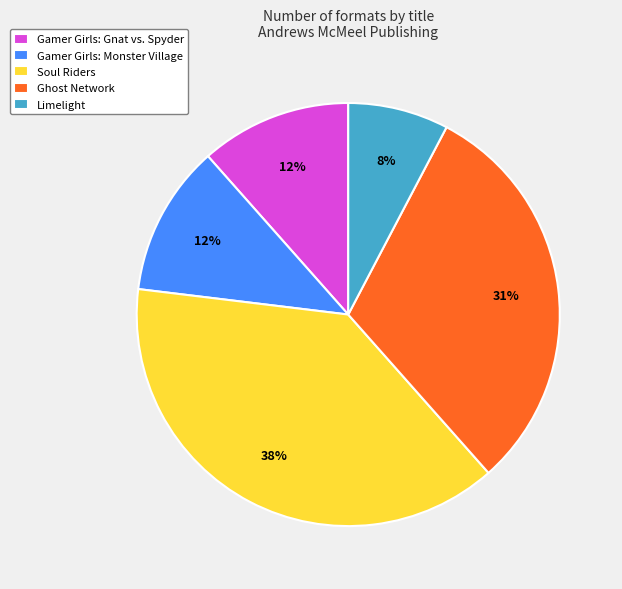

The Limelight slice represents 8% of the pie. True or false?

True